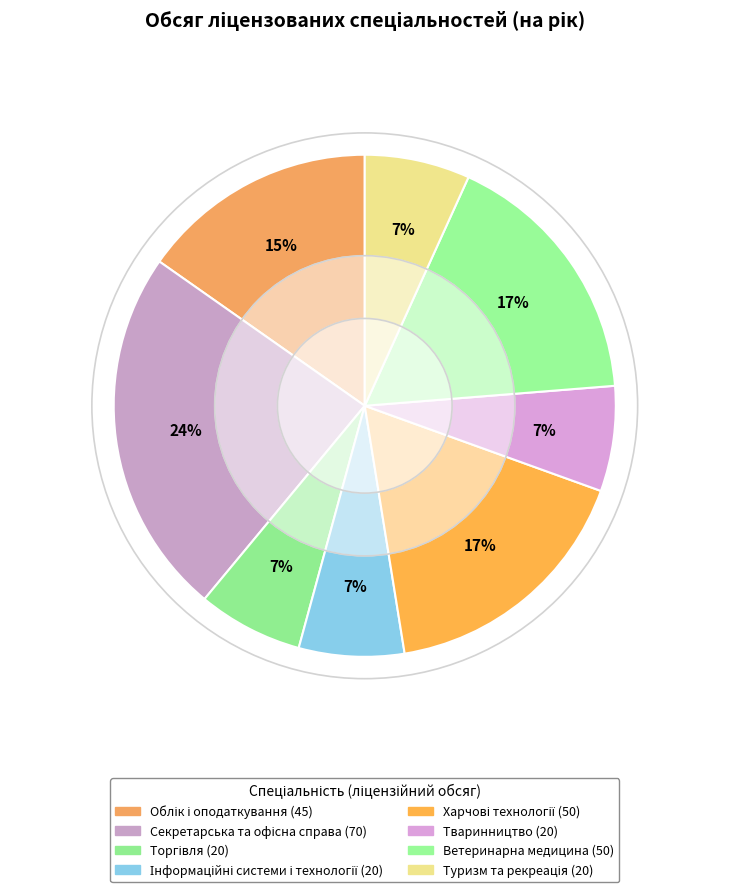

How many slices are in this pie chart?

8